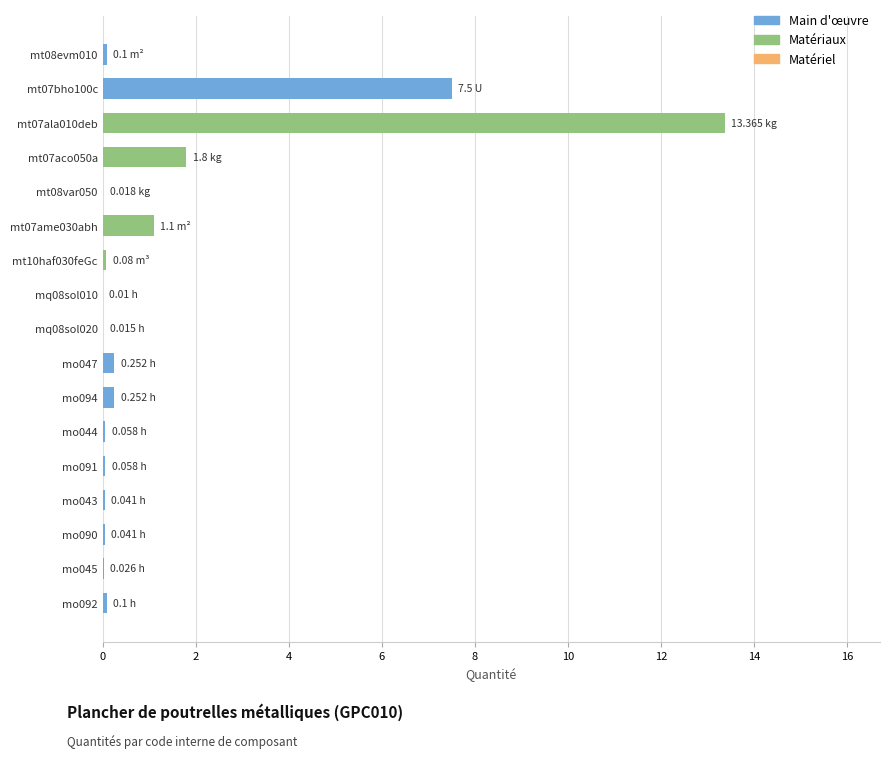

What is the sum of all values?

24.8